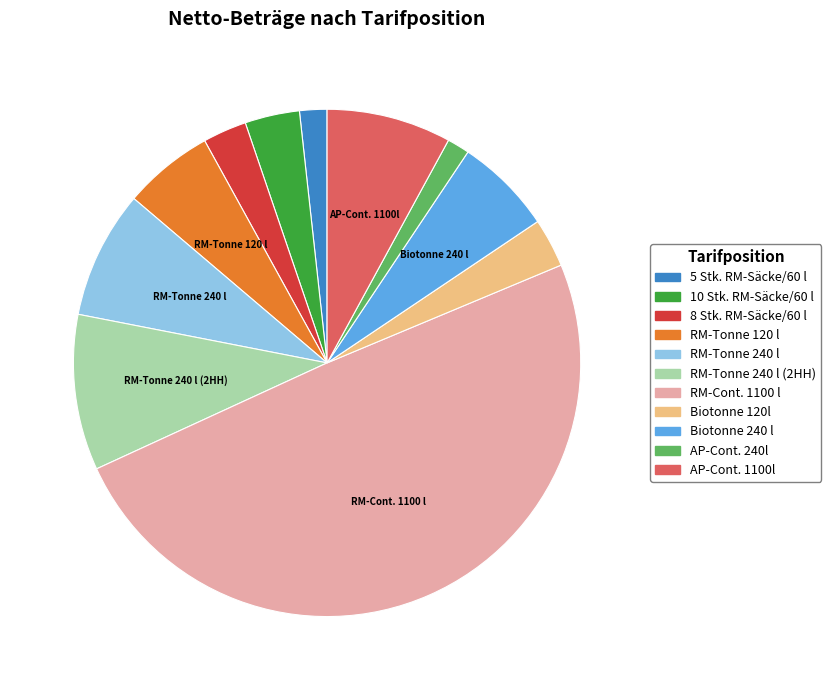

Is there a majority slice in this chart?

No